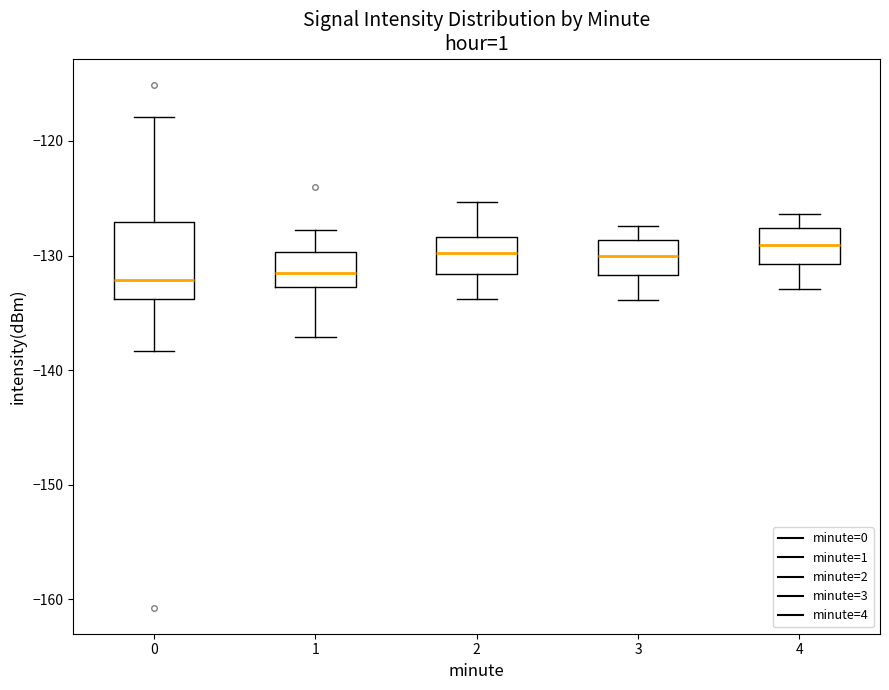

Which box is the tallest, from its lower edge to its upper edge?

0